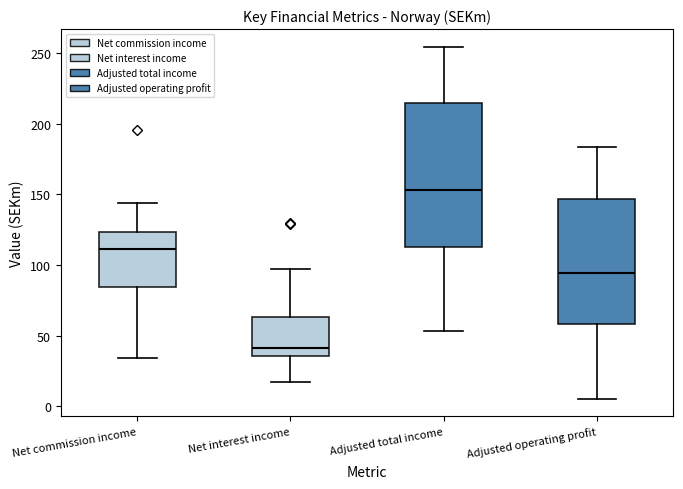

Reading left to right, transcribe this box plot: for each box, give where its median line is, the range the box spans, and where its two whiskers end, as read against the y-axis. The values are not printed on the chart, so give them approximately, as read against the axis.

Net commission income: median 110, box 85 to 125, whiskers 35 to 145
Net interest income: median 40, box 35 to 65, whiskers 15 to 95
Adjusted total income: median 155, box 115 to 215, whiskers 55 to 255
Adjusted operating profit: median 95, box 60 to 145, whiskers 5 to 185